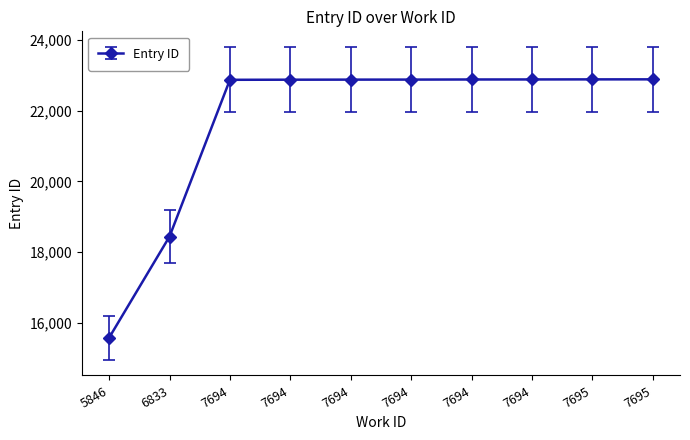

How many series are shown in this chart?

1